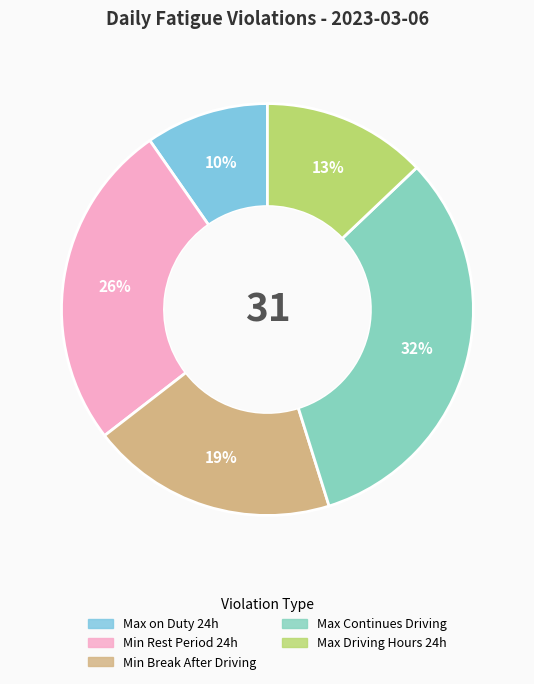

How many slices are in this pie chart?

5